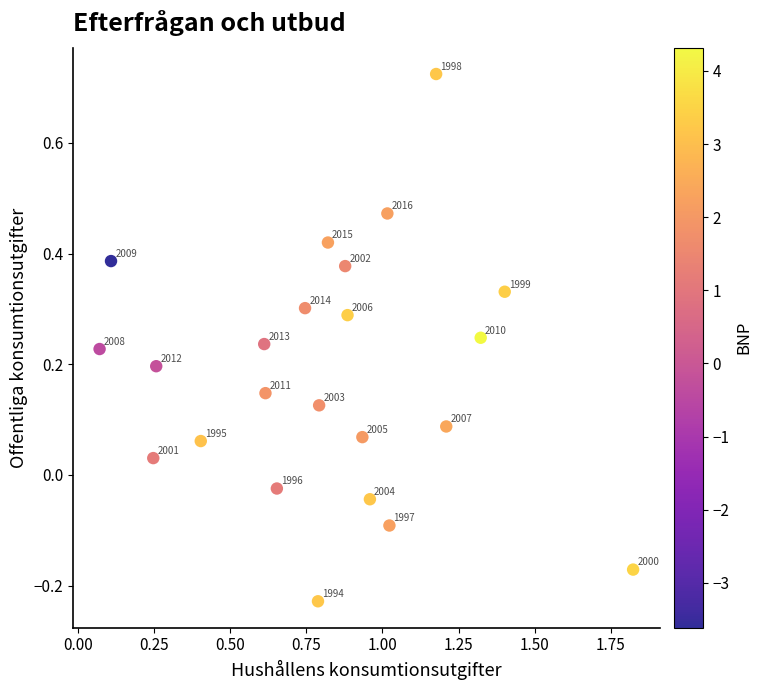

What is the range of Y values (max minus min)?

1.0